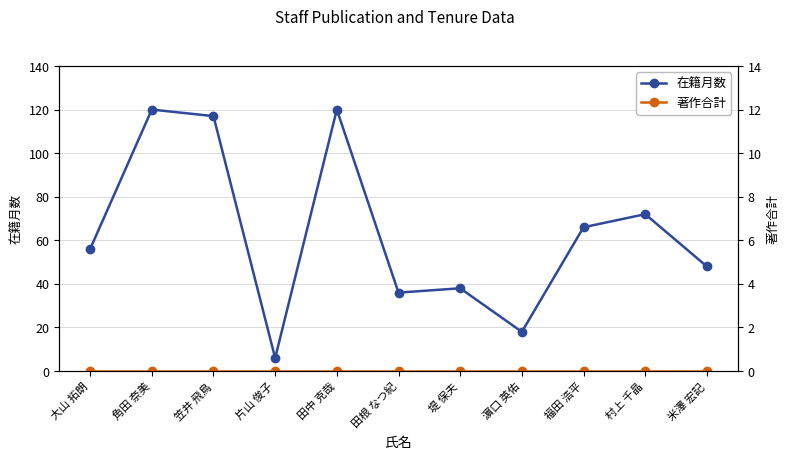

Where is the first local maximum for 在籍月数?

角田 奈美